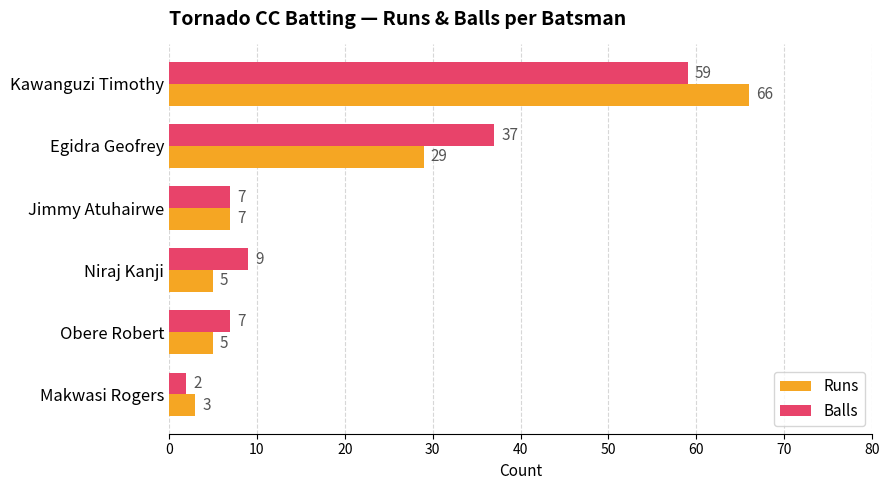

Is it true that Balls equals 9 at Niraj Kanji?

True